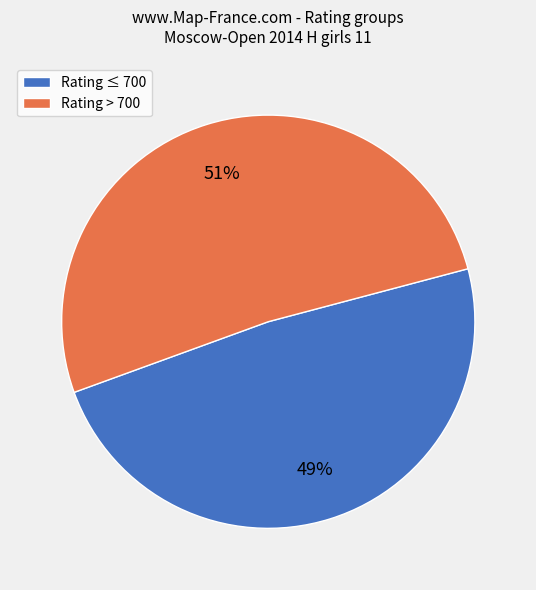

How many slices are in this pie chart?

2